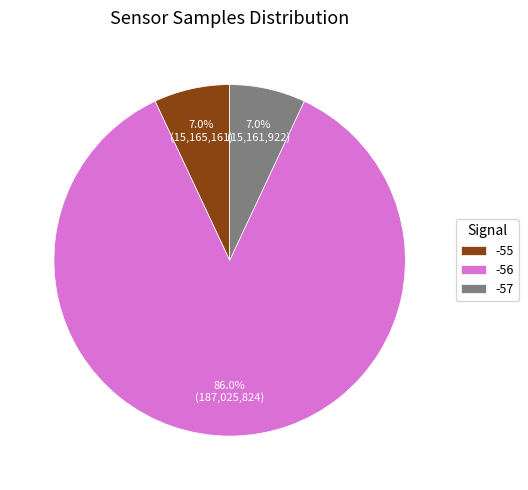

How many segments does this pie chart have?

3